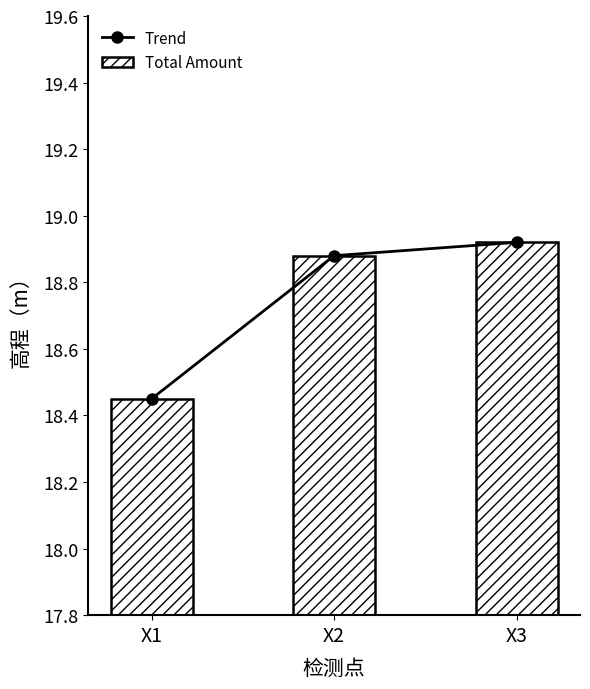

List the series in order of their peak value, lowest first.

Total Amount, Trend